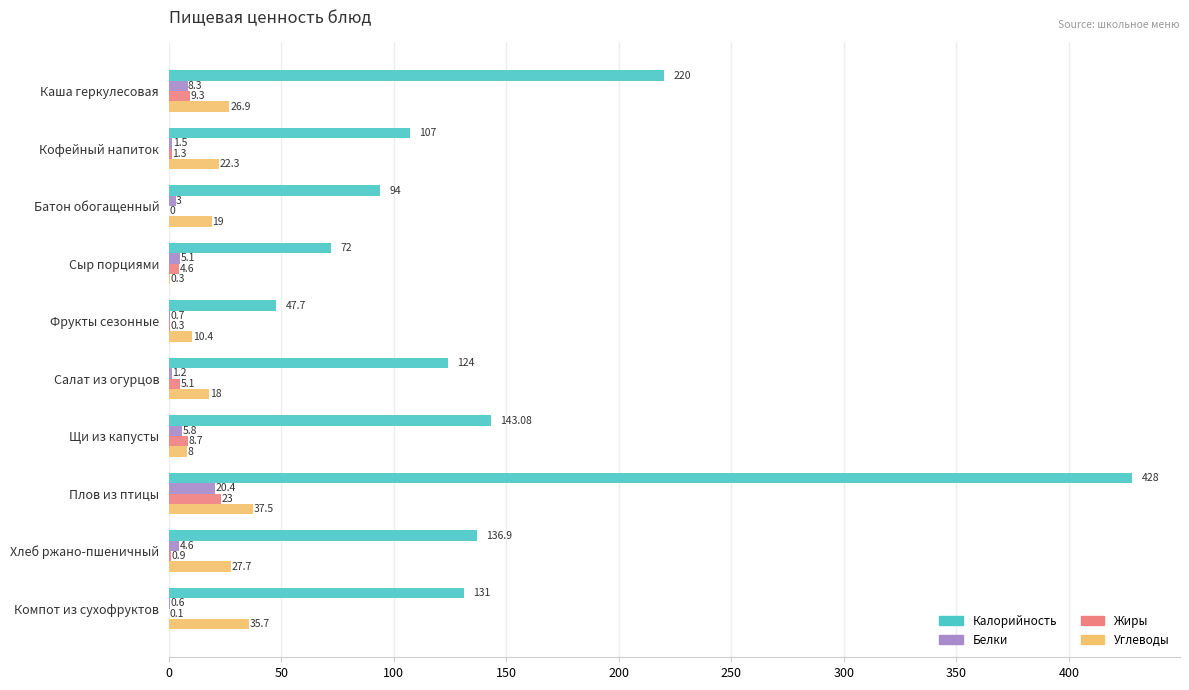

Between Сыр порциями and Плов из птицы, which series saw the biggest shift?

Калорийность